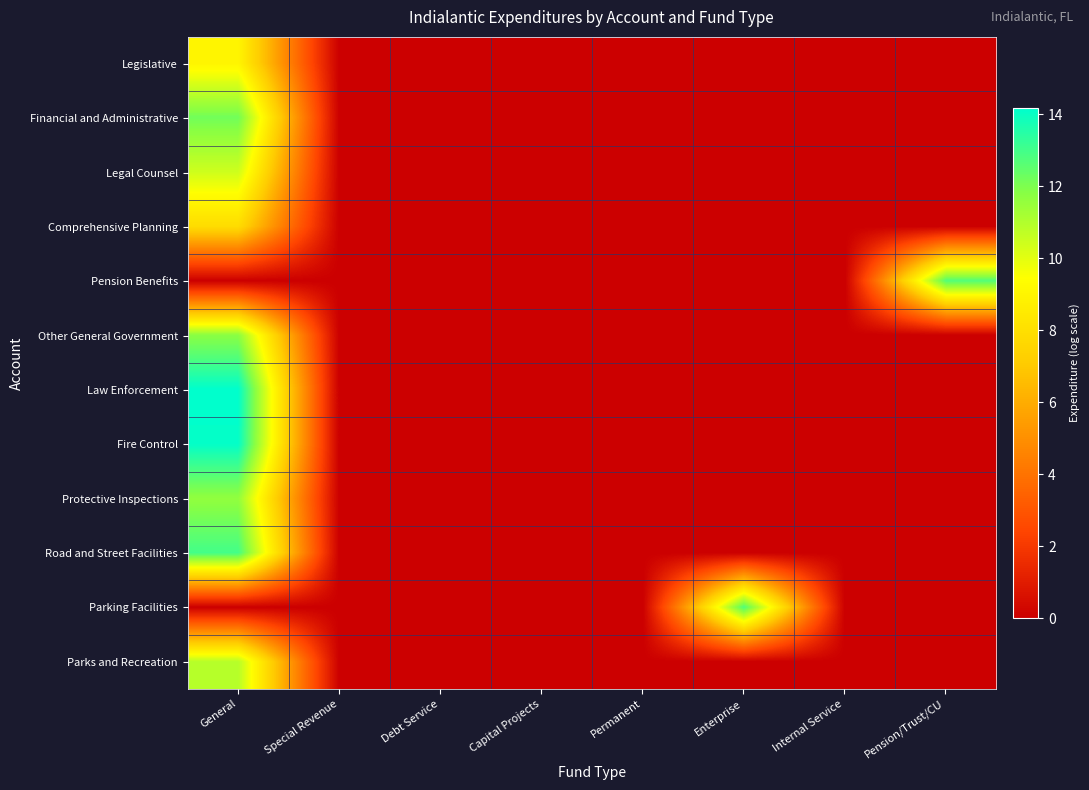

List the series in order of their peak value, lowest first.

Comprehensive Planning, Legislative, Legal Counsel, Parks and Recreation, Protective Inspections, Other General Government, Financial and Administrative, Pension Benefits, Parking Facilities, Road and Street Facilities, Fire Control, Law Enforcement